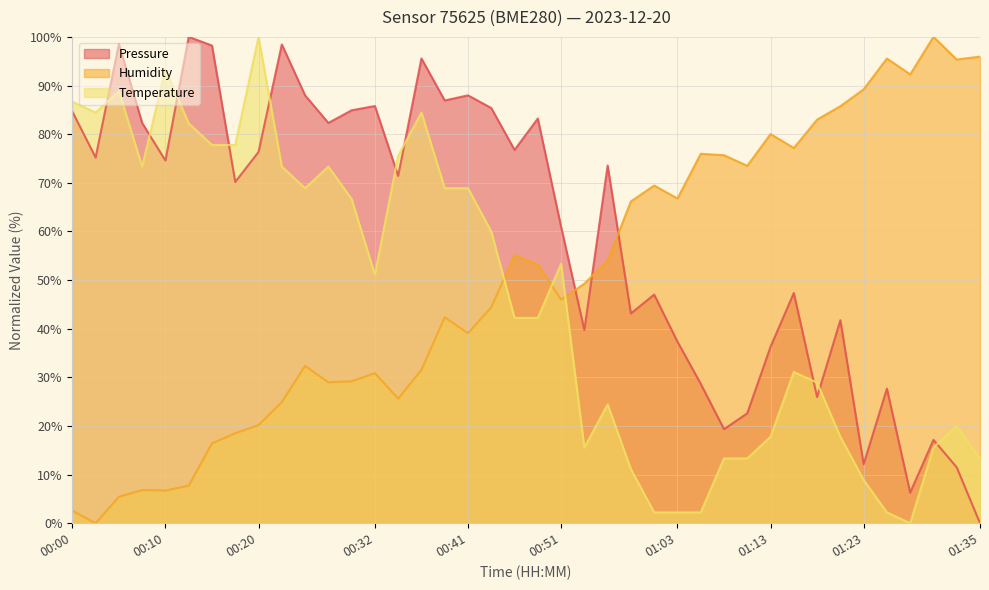

Reading right to left, transcribe all the data shown in this chart.

pressure: 0.0	11.5	17.1	6.3	27.7	12.1	41.7	25.9	47.3	36.3	22.6	19.3	28.7	37.3	47.0	43.1	73.5	39.7	61.0	83.2	76.8	85.4	88.0	86.9	95.6	71.4	85.8	84.9	82.3	88.0	98.4	76.3	70.2	98.2	100.0	74.6	82.3	98.6	75.2	84.6
humidity: 95.9	95.4	100.0	92.3	95.5	89.2	85.8	83.0	77.2	80.0	73.5	75.7	76.0	66.8	69.4	66.2	54.0	49.3	46.0	53.2	55.1	44.4	39.1	42.3	31.6	25.6	30.9	29.2	29.0	32.3	24.9	20.2	18.5	16.4	7.7	6.7	6.8	5.4	0.0	2.6
temperature: 13.3	20.0	15.6	0.0	2.2	8.9	17.8	28.9	31.1	17.8	13.3	13.3	2.2	2.2	2.2	11.1	24.4	15.6	53.3	42.2	42.2	60.0	68.9	68.9	84.4	75.6	51.1	66.7	73.3	68.9	73.3	100.0	77.8	77.8	82.2	93.3	73.3	88.9	84.4	86.7